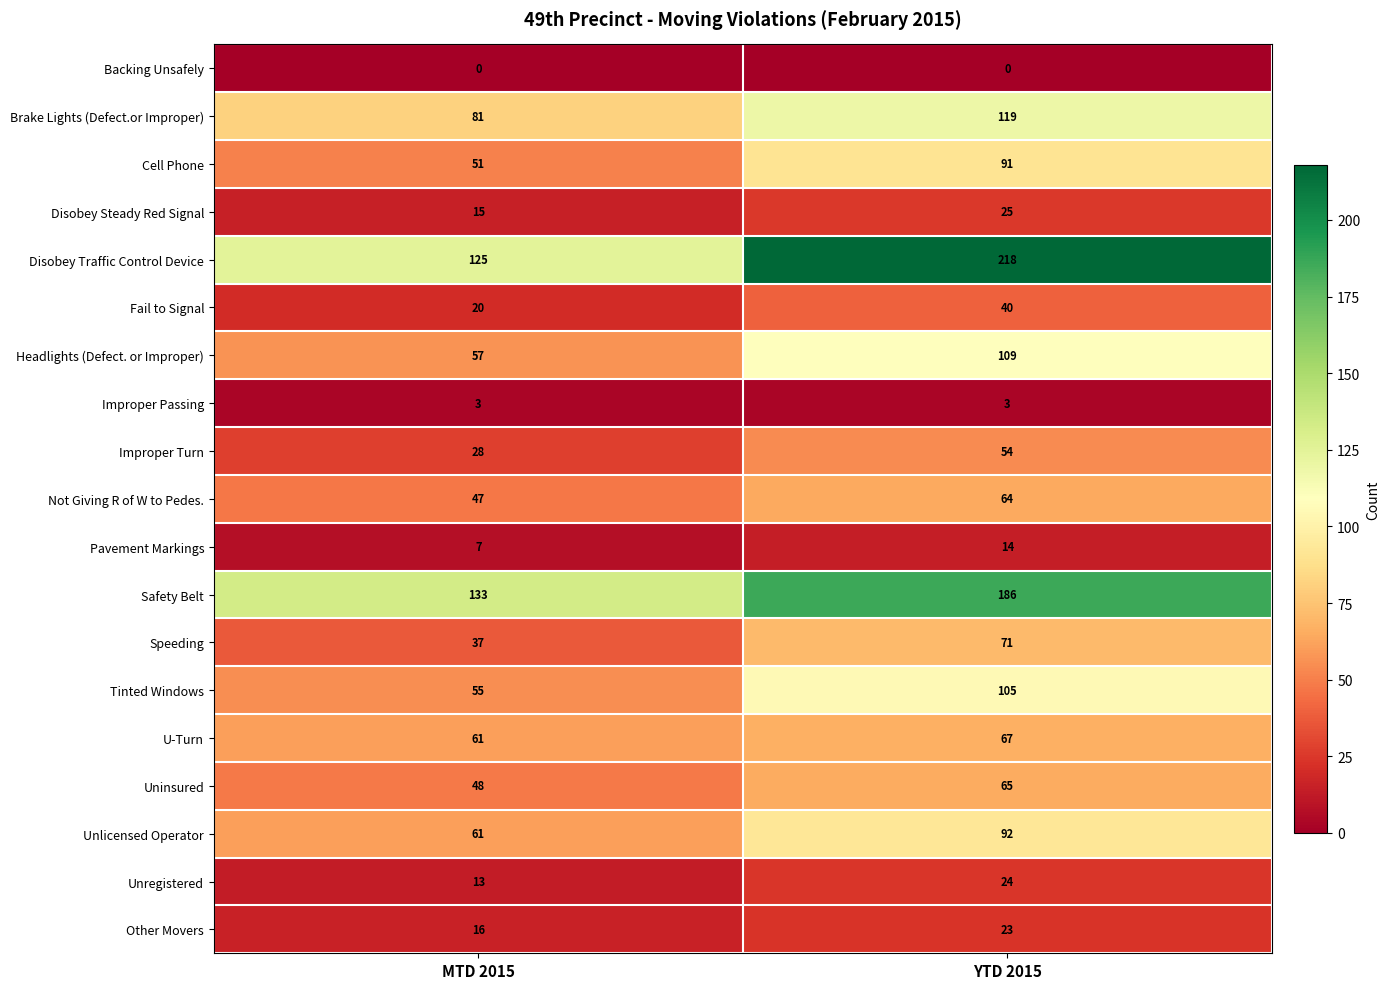

Where is Disobey Steady Red Signal nearest to the value 20?

MTD 2015